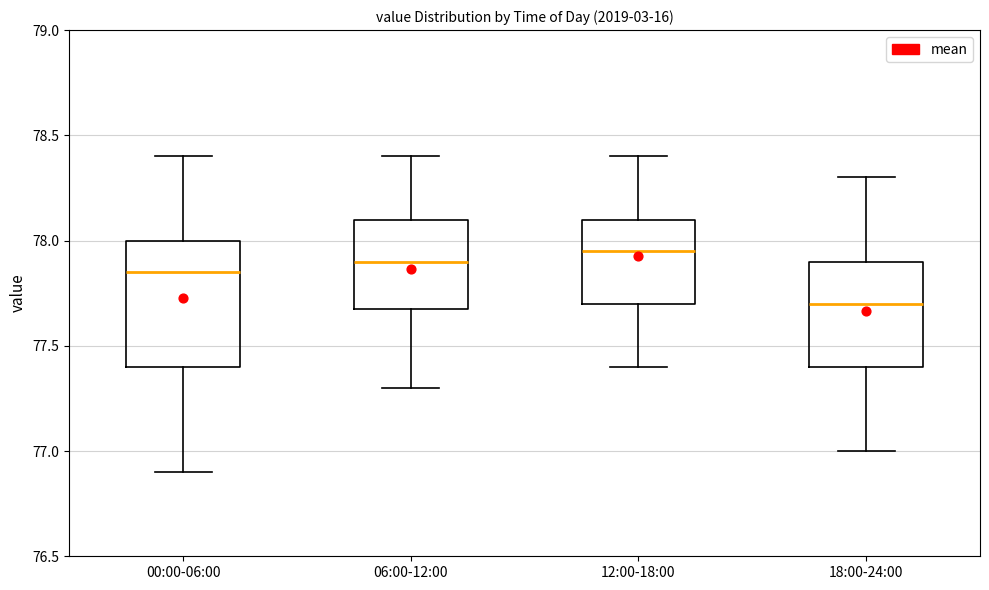

Reading left to right, read every box against the y-axis: the position of its median line, the range the box covers, and the ends of its whiskers. The values are not printed on the chart, so give them approximately, as read against the axis.

00:00-06:00: median 77.85, box 77.40 to 78.00, whiskers 76.90 to 78.40
06:00-12:00: median 77.90, box 77.70 to 78.10, whiskers 77.30 to 78.40
12:00-18:00: median 77.95, box 77.70 to 78.10, whiskers 77.40 to 78.40
18:00-24:00: median 77.70, box 77.40 to 77.90, whiskers 77.00 to 78.30